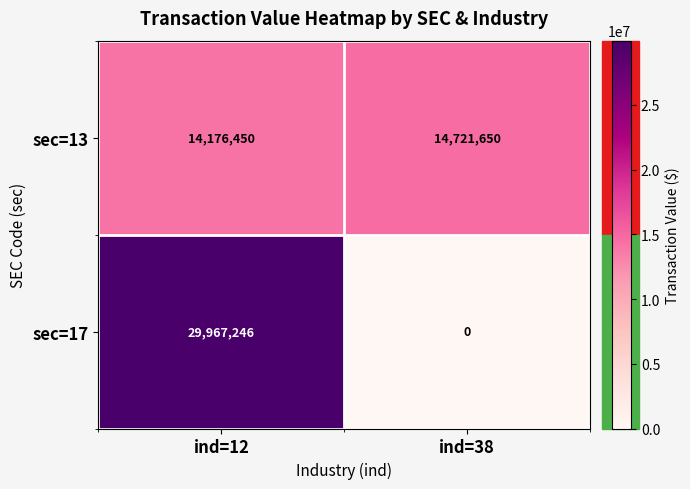

At which label is sec=13 closest to 14449050?

ind=12